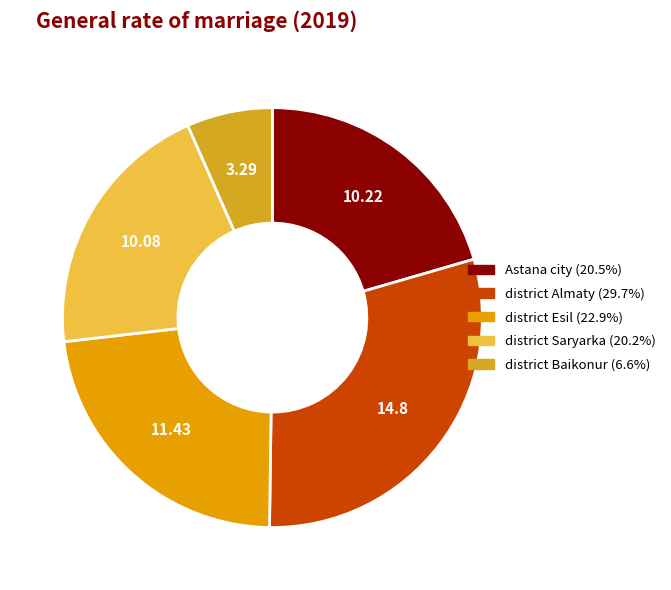

Between district Esil and district Saryarka, which is larger?

district Esil